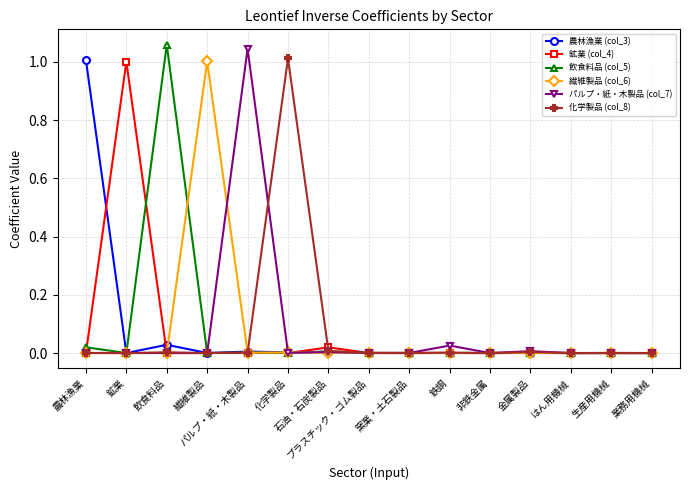

True or false: パルプ・紙・木製品 (col_7) and 鉱業 (col_4) cross at least once.

True